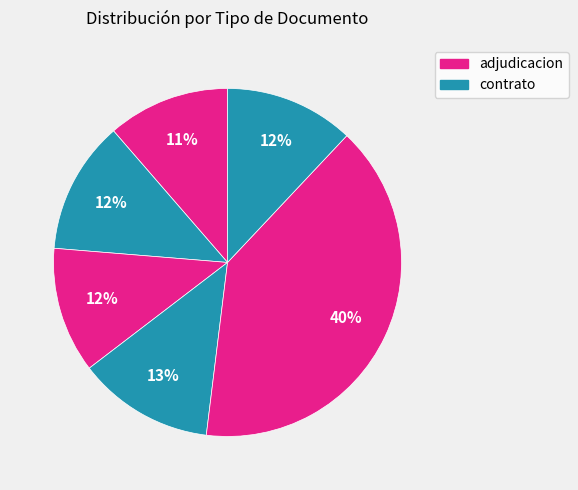

How many segments does this pie chart have?

6